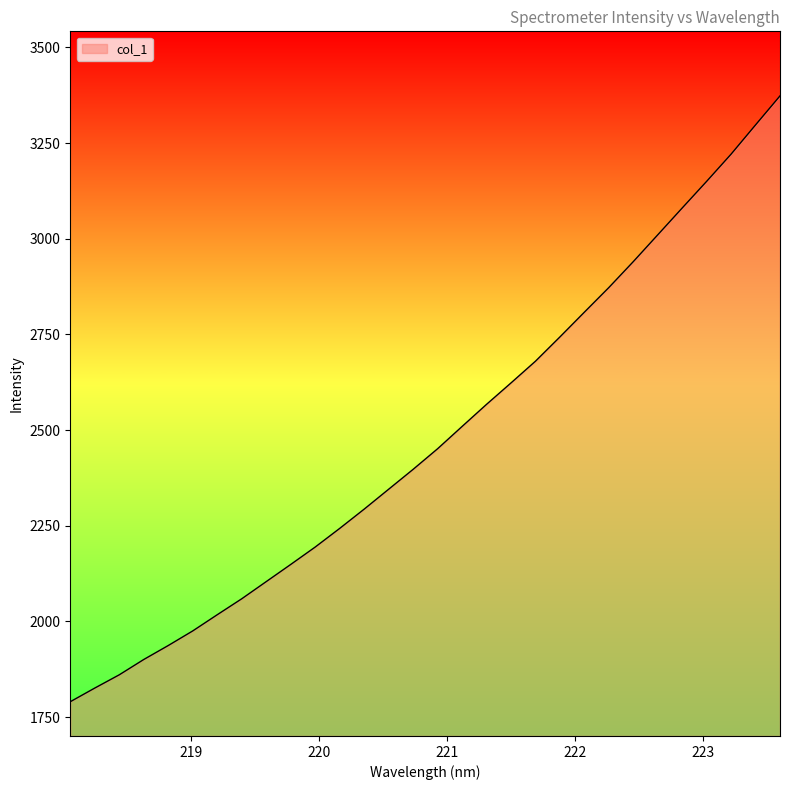

What is the average value?

2480.8